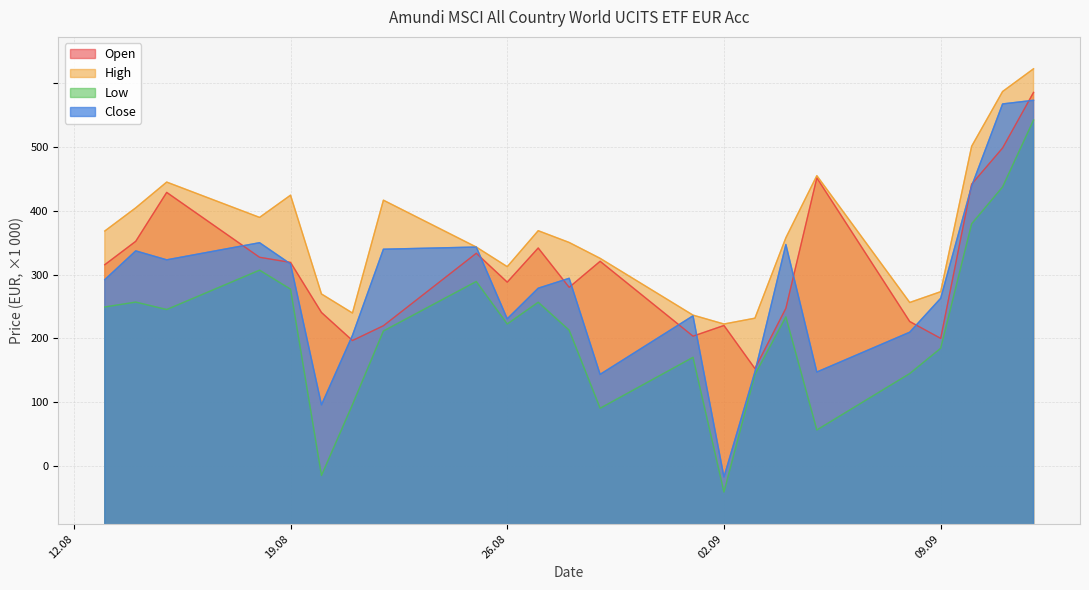

At which category does Open reach its first local peak?

15.08.2025